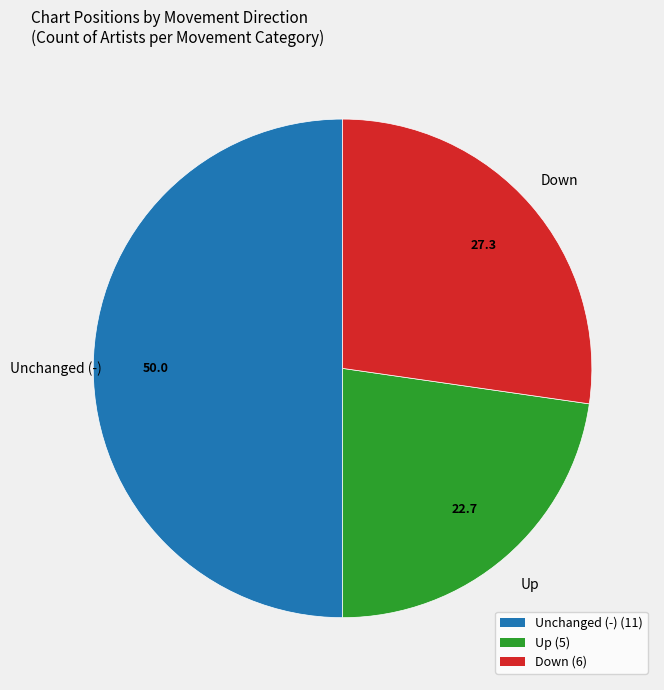

How many slices are in this pie chart?

3